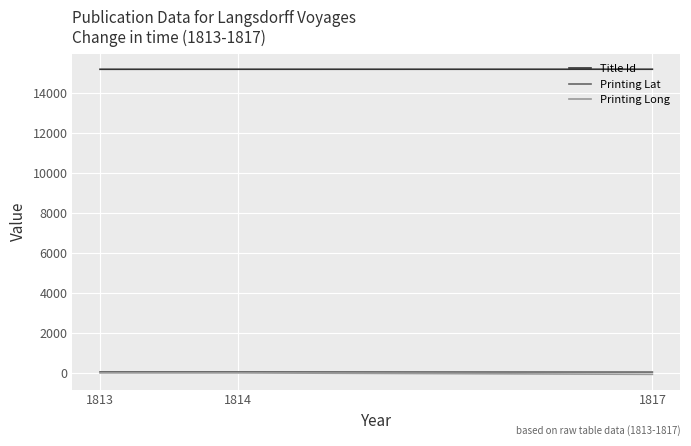

Is the value of Title Id at 1813 greater than the value of Printing Long at 1813?

Yes